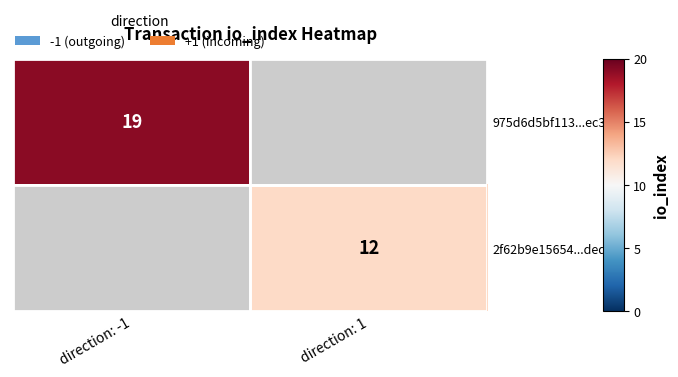

True or false: 2f62b9e15654...ded has a value of 8 at direction: 1.

False